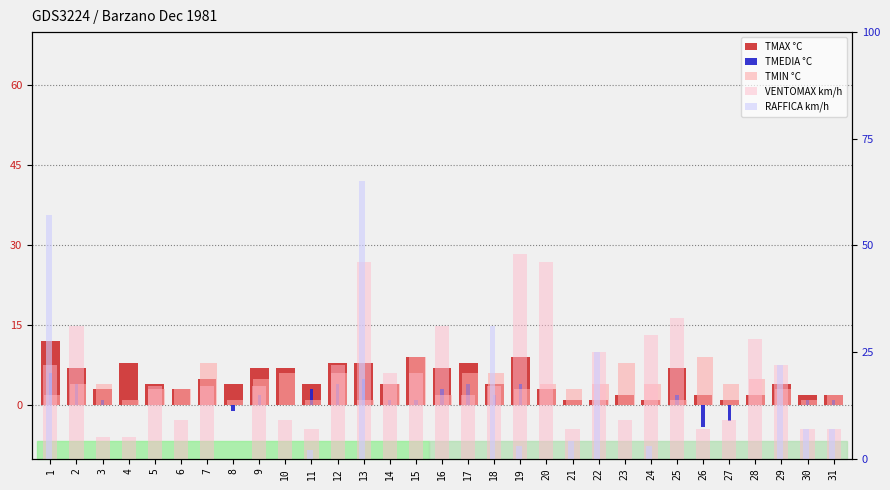

At which label does TMIN °C reach its peak?

15